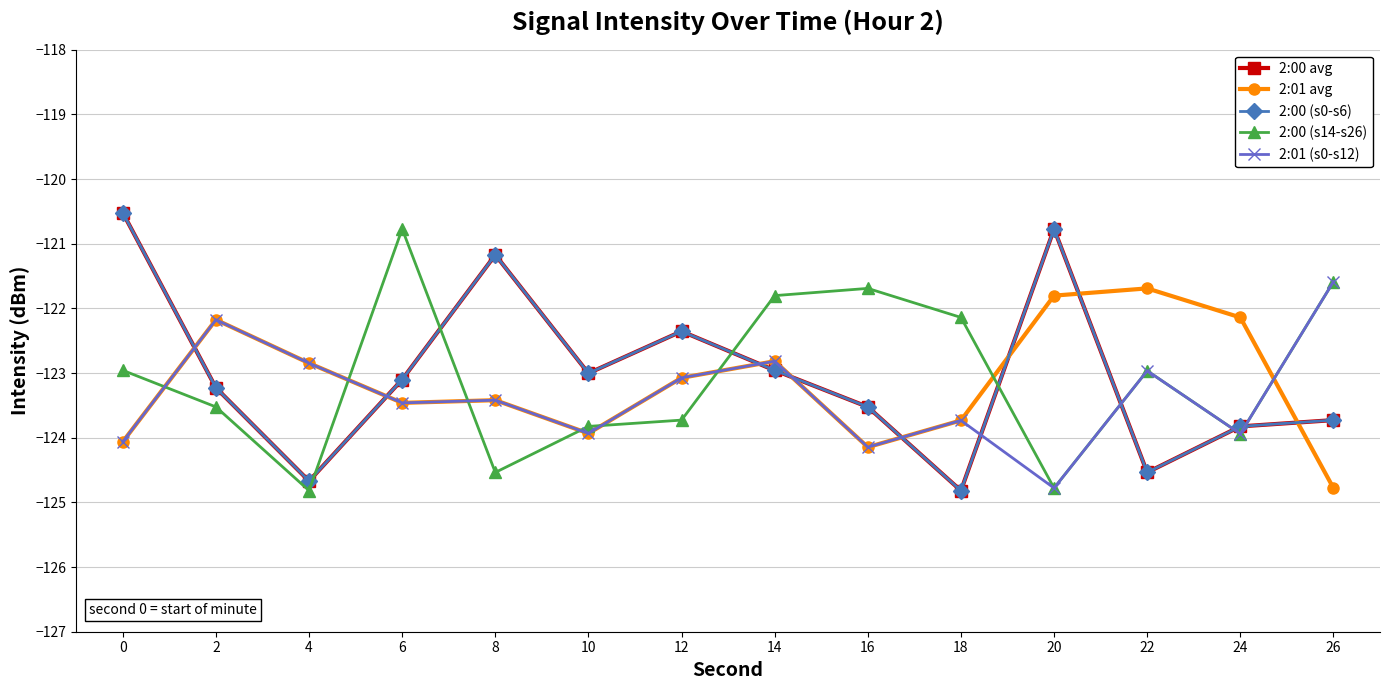

Reading left to right, extract all data points from this chart.

2:00 avg: 0=-120.5	2=-123.2	4=-124.7	6=-123.1	8=-121.2	10=-123.0	12=-122.4	14=-123.0	16=-123.5	18=-124.8	20=-120.8	22=-124.5	24=-123.8	26=-123.7
2:01 avg: 0=-124.1	2=-122.2	4=-122.8	6=-123.5	8=-123.4	10=-123.9	12=-123.1	14=-122.8	16=-124.1	18=-123.7	20=-121.8	22=-121.7	24=-122.1	26=-124.8
2:00 (s0-s6): 0=-120.5	2=-123.2	4=-124.7	6=-123.1	8=-121.2	10=-123.0	12=-122.4	14=-123.0	16=-123.5	18=-124.8	20=-120.8	22=-124.5	24=-123.8	26=-123.7
2:00 (s14-s26): 0=-123.0	2=-123.5	4=-124.8	6=-120.8	8=-124.5	10=-123.8	12=-123.7	14=-121.8	16=-121.7	18=-122.1	20=-124.8	22=-123.0	24=-123.9	26=-121.6
2:01 (s0-s12): 0=-124.1	2=-122.2	4=-122.8	6=-123.5	8=-123.4	10=-123.9	12=-123.1	14=-122.8	16=-124.1	18=-123.7	20=-124.8	22=-123.0	24=-123.9	26=-121.6